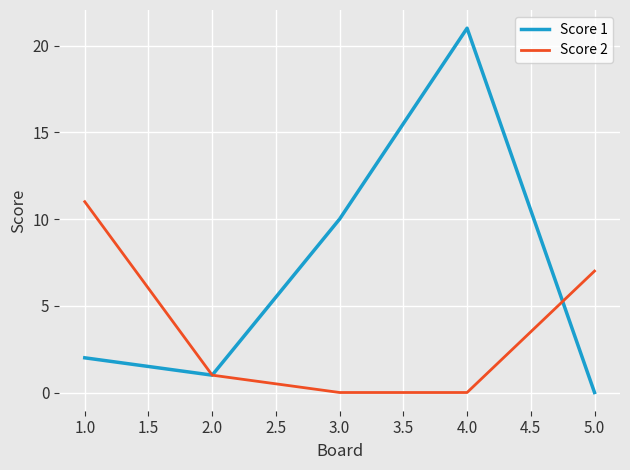

At which category does the chart reach its peak across all series?

4.0